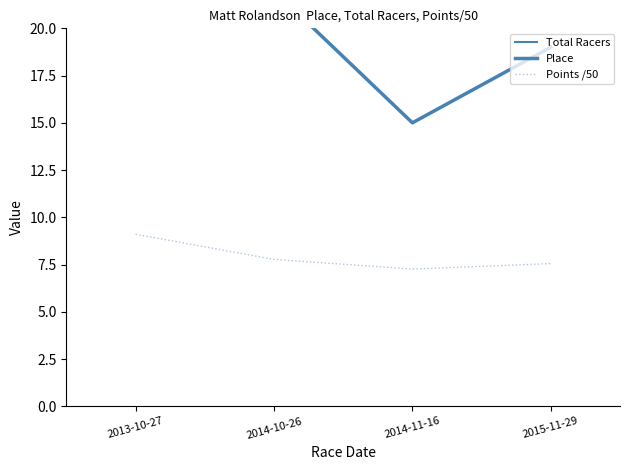

What is the sum of all Points /50 values?

31.7